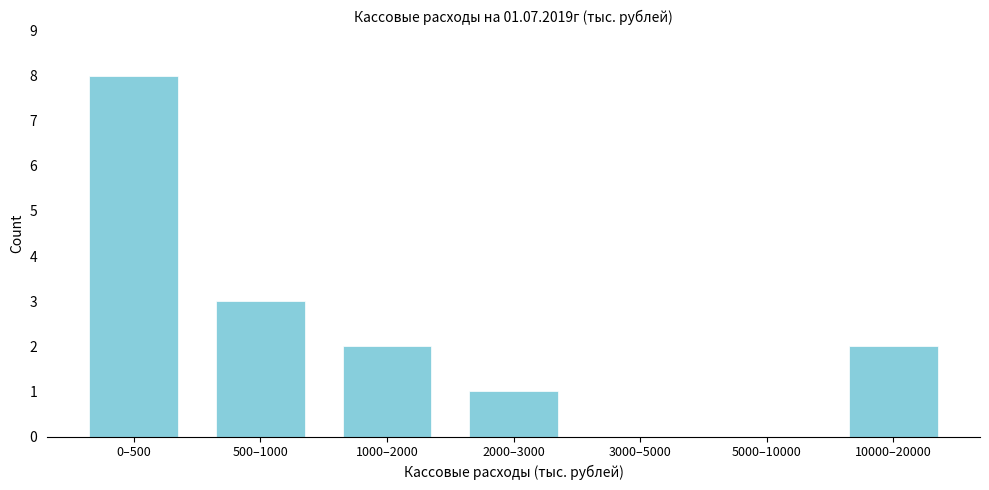

Reading left to right, what are all the values shown in this chart?

0–500=8	500–1000=3	1000–2000=2	2000–3000=1	3000–5000=0	5000–10000=0	10000–20000=2